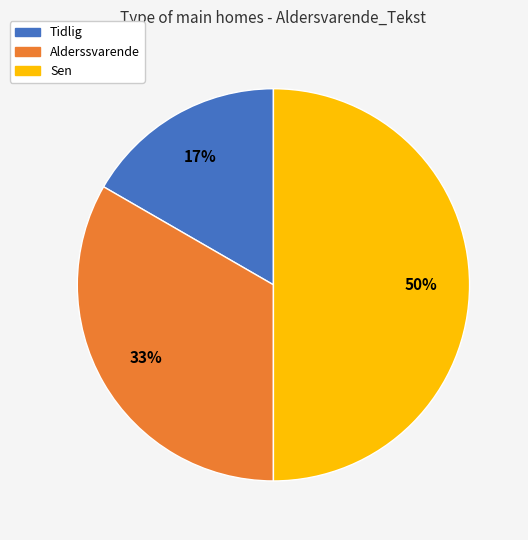

Rank the categories by value from lowest to highest.

Tidlig, Alderssvarende, Sen